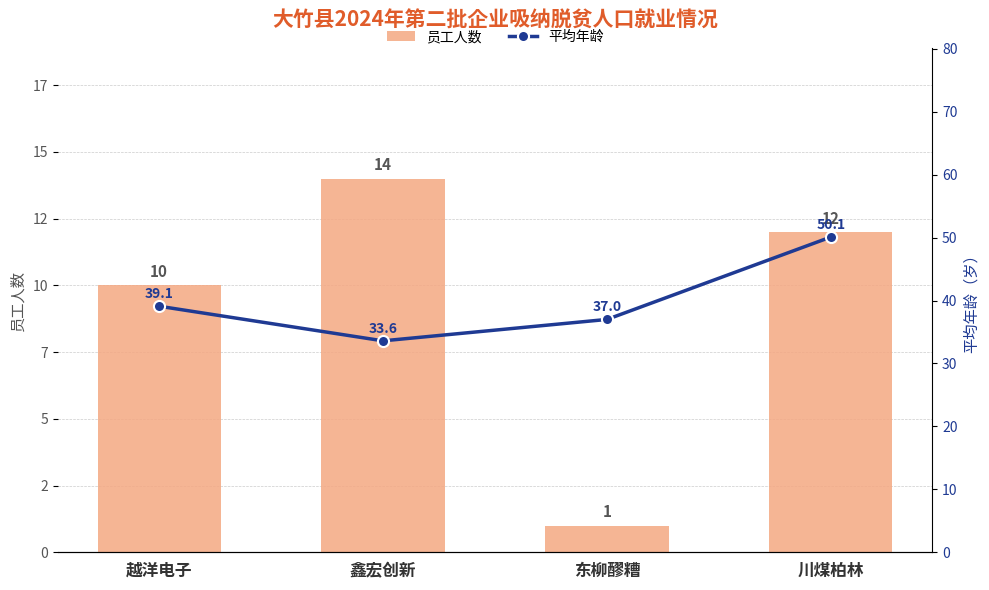

True or false: 员工人数 has a value of 1.0 at 东柳醪糟.

True